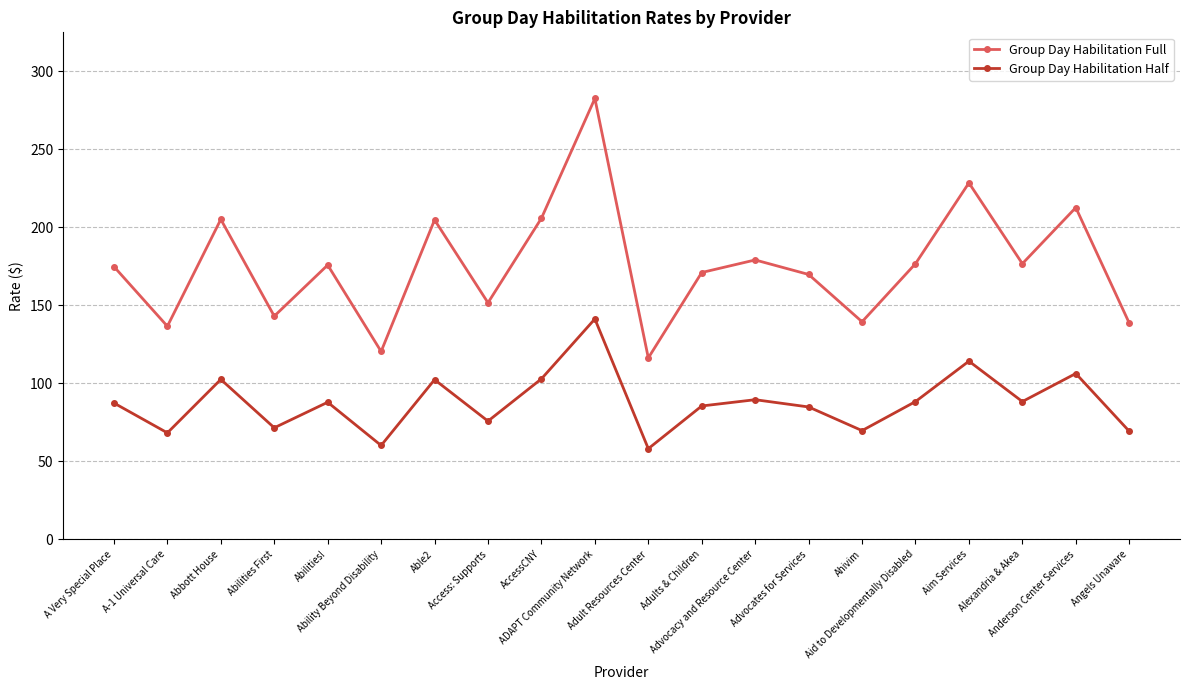

Which label corresponds to the largest value in the chart?

ADAPT Community Network